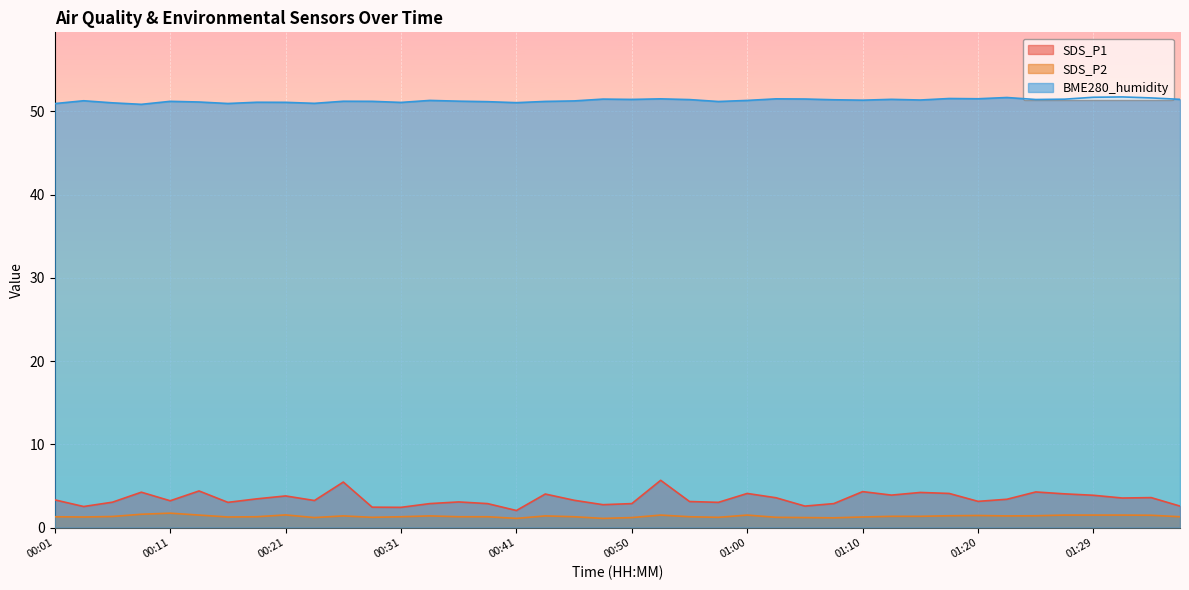

Is it true that SDS_P1 equals 2.0 at 00:55?

False